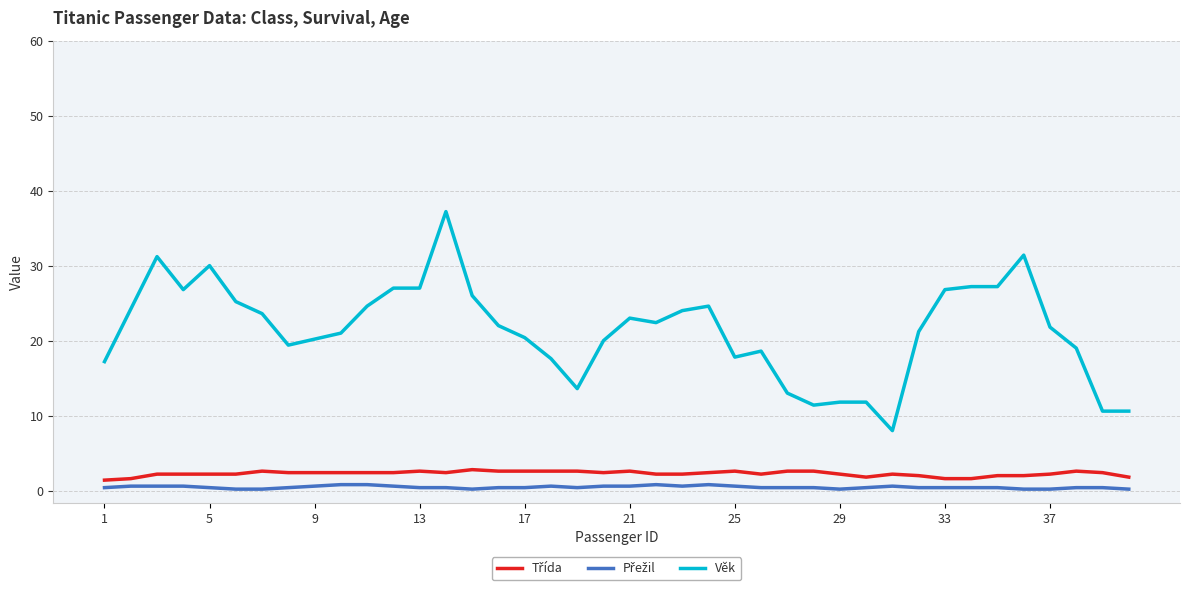

Which series has the widest spread of values?

Věk